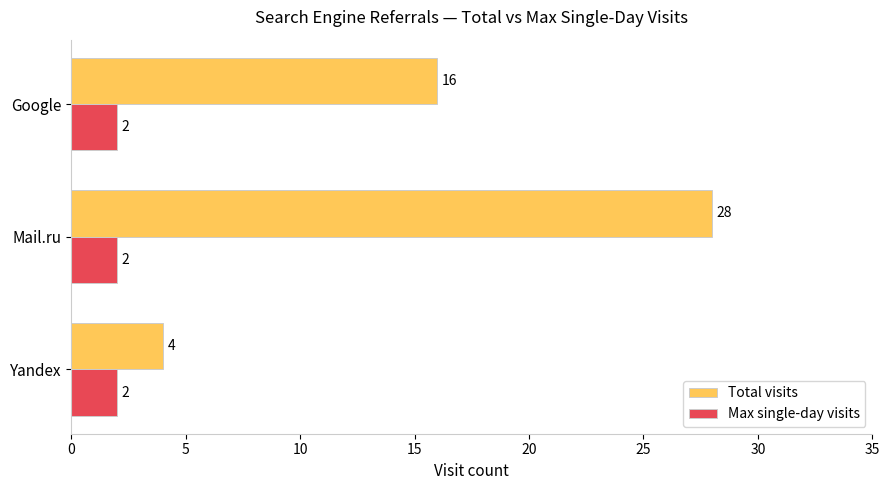

What are all the series names shown in the legend?

Total visits, Max single-day visits